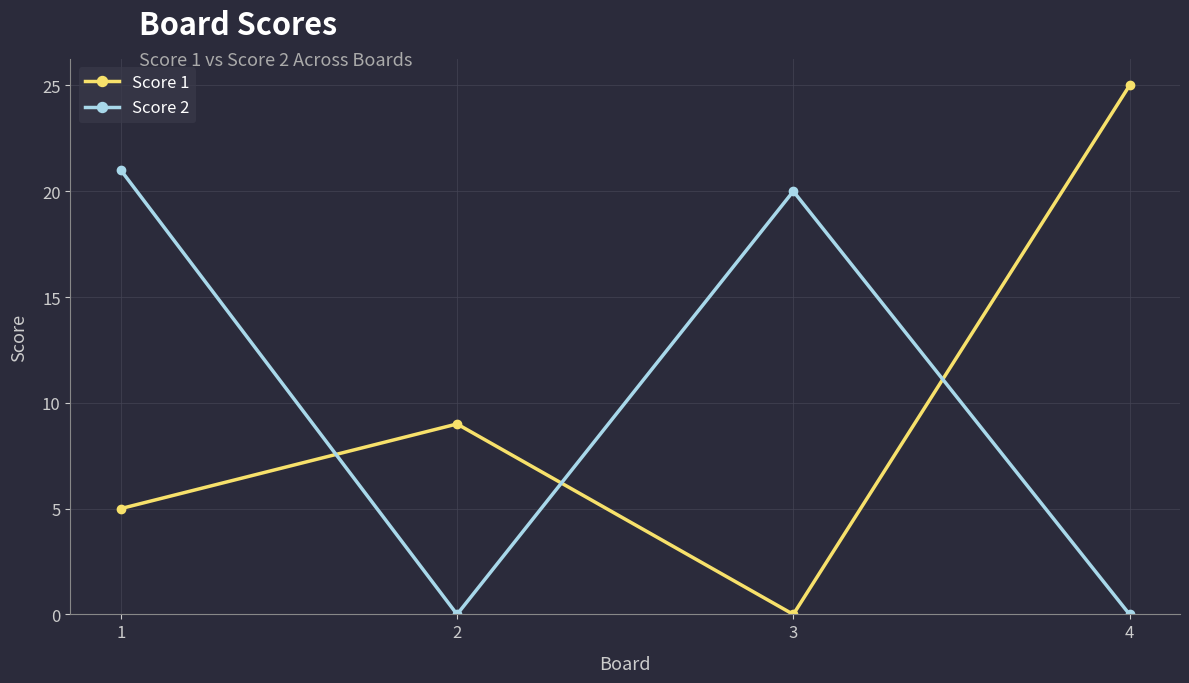

Which series has the largest total across all categories?

Score 2